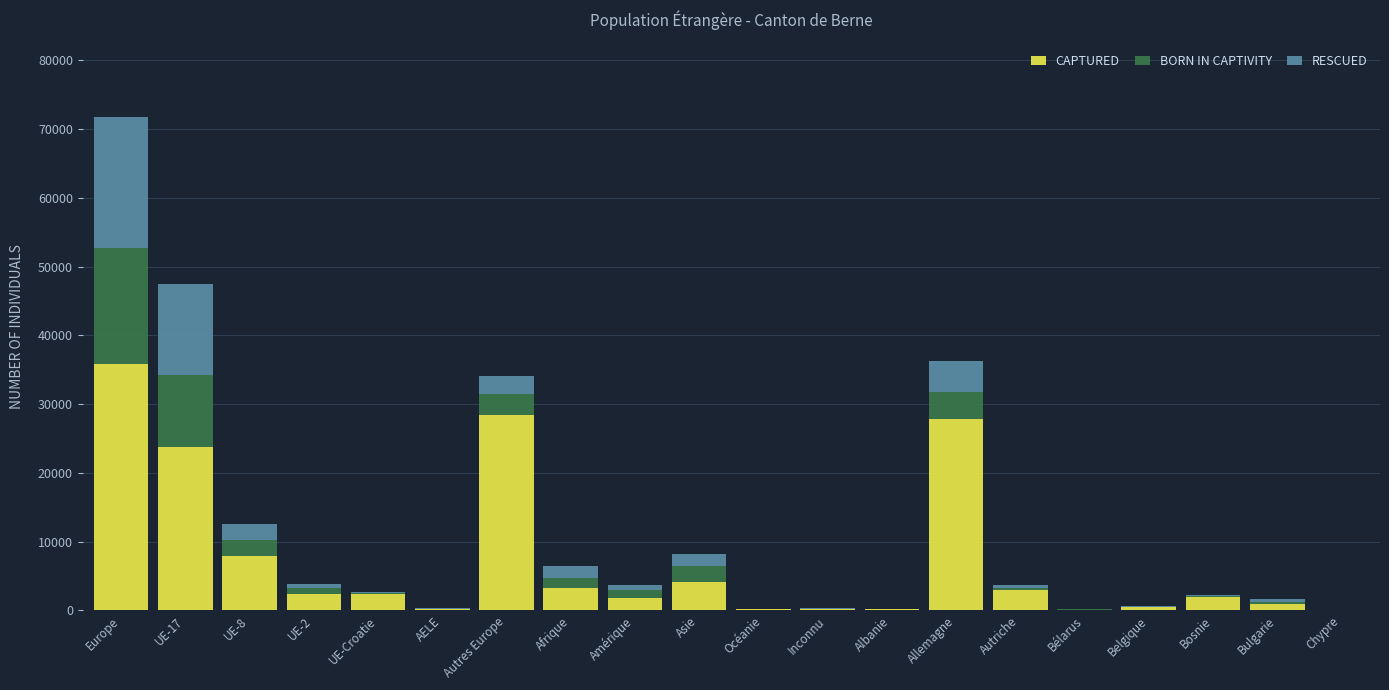

At which label is CAPTURED closest to 17964?

UE-17